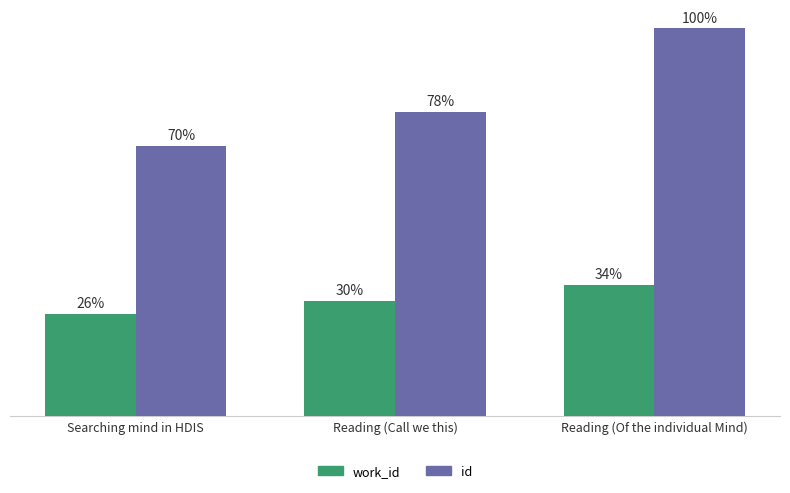

What is the label of the 2nd bar from the right?

Reading (Call we this)